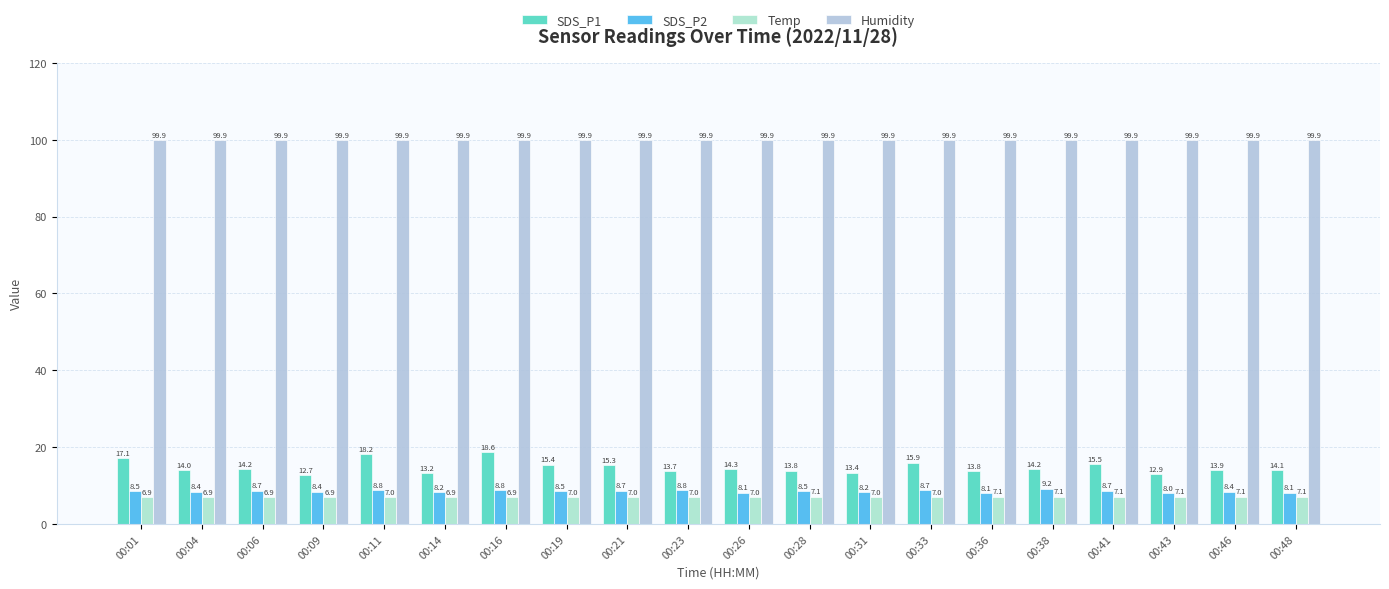

Reading right to left, transcribe all the data shown in this chart.

SDS_P1: 14.1	13.9	12.9	15.5	14.2	13.8	15.9	13.4	13.8	14.3	13.7	15.3	15.4	18.6	13.2	18.2	12.7	14.2	14.0	17.1
SDS_P2: 8.1	8.4	8.0	8.7	9.2	8.1	8.7	8.2	8.5	8.1	8.8	8.7	8.5	8.8	8.2	8.8	8.4	8.7	8.4	8.5
Temp: 7.1	7.1	7.1	7.1	7.1	7.1	7.0	7.0	7.1	7.0	7.0	7.0	7.0	6.9	6.9	7.0	6.9	6.9	6.9	6.9
Humidity: 99.9	99.9	99.9	99.9	99.9	99.9	99.9	99.9	99.9	99.9	99.9	99.9	99.9	99.9	99.9	99.9	99.9	99.9	99.9	99.9